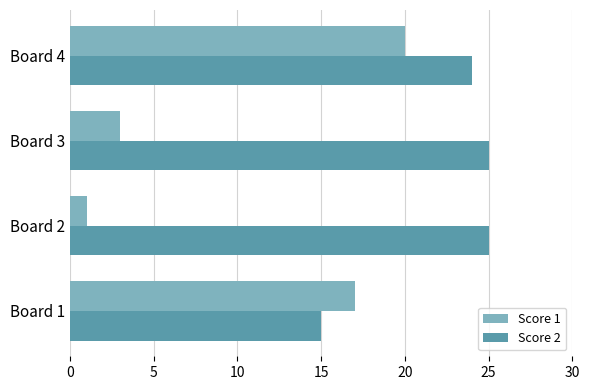

Which series has the largest total across all categories?

Score 2